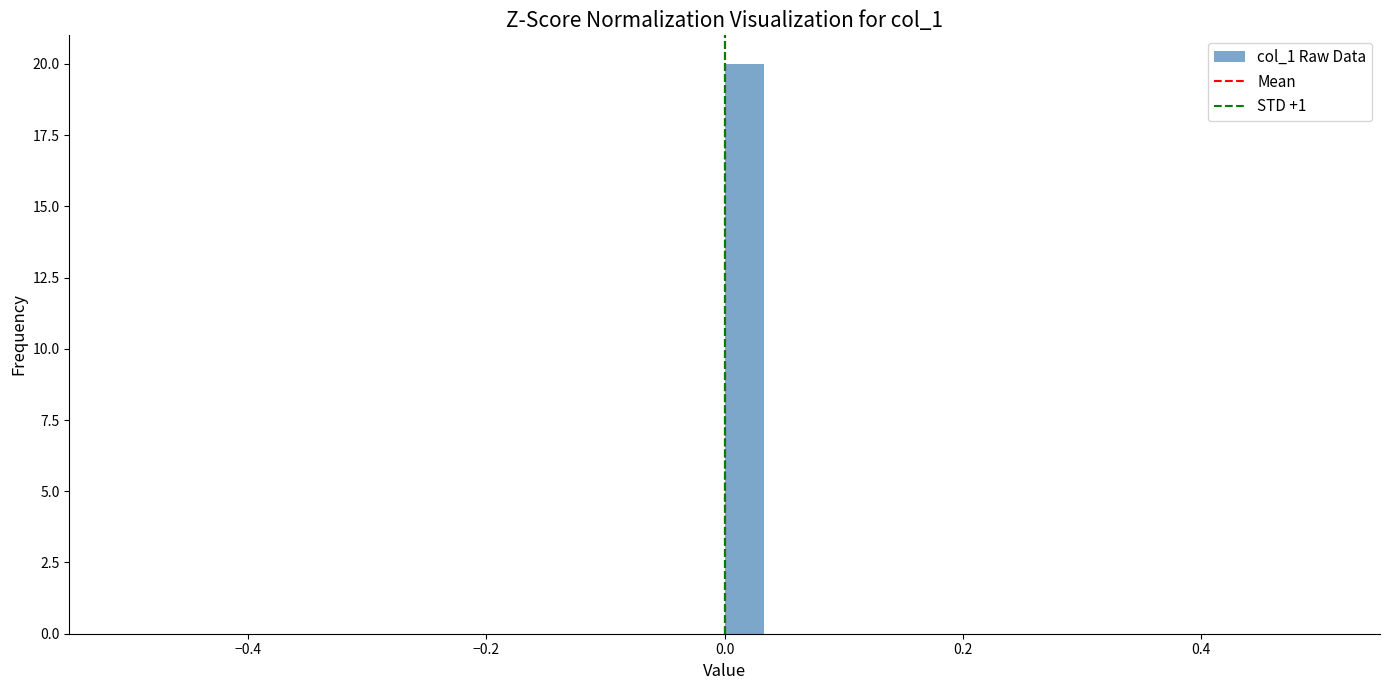

Read against the x-axis, roughly where is the centre of the tallest bar?

0.02